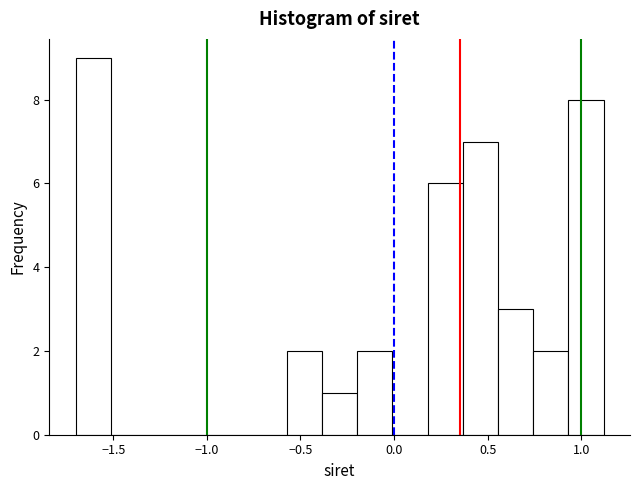

Read against the x-axis, roughly where is the centre of the tallest bar?

-1.60